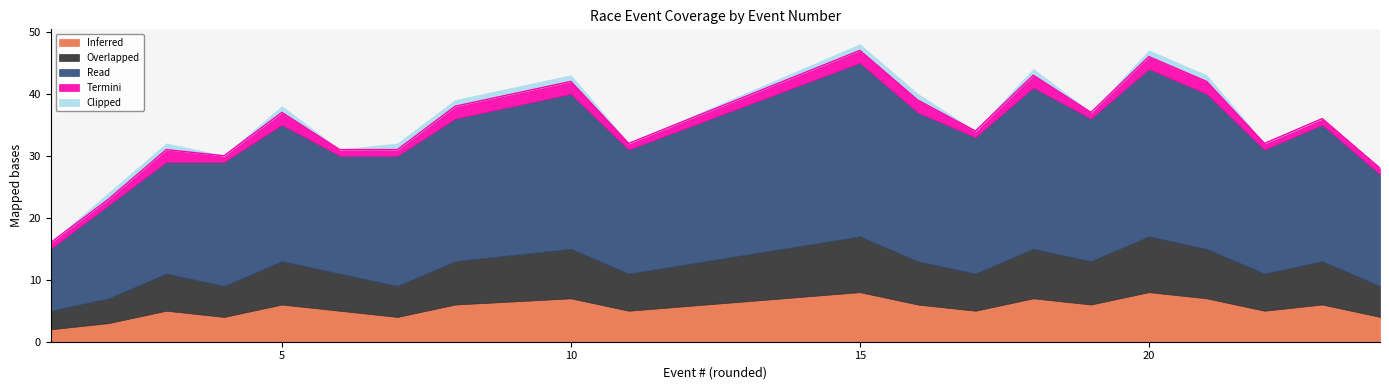

Rank the series by their maximum value, from lowest to highest.

Clipped, Termini, Inferred, Overlapped, Read